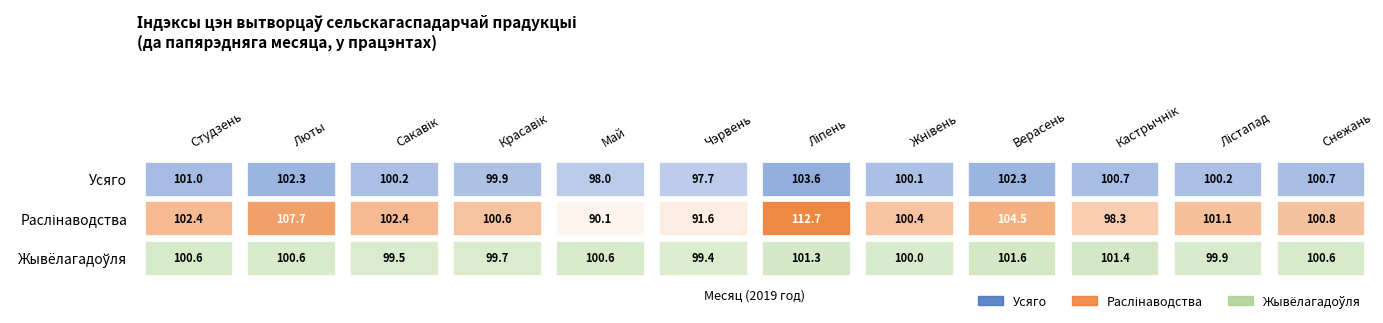

What is the lowest value of the Снежань series?

100.6